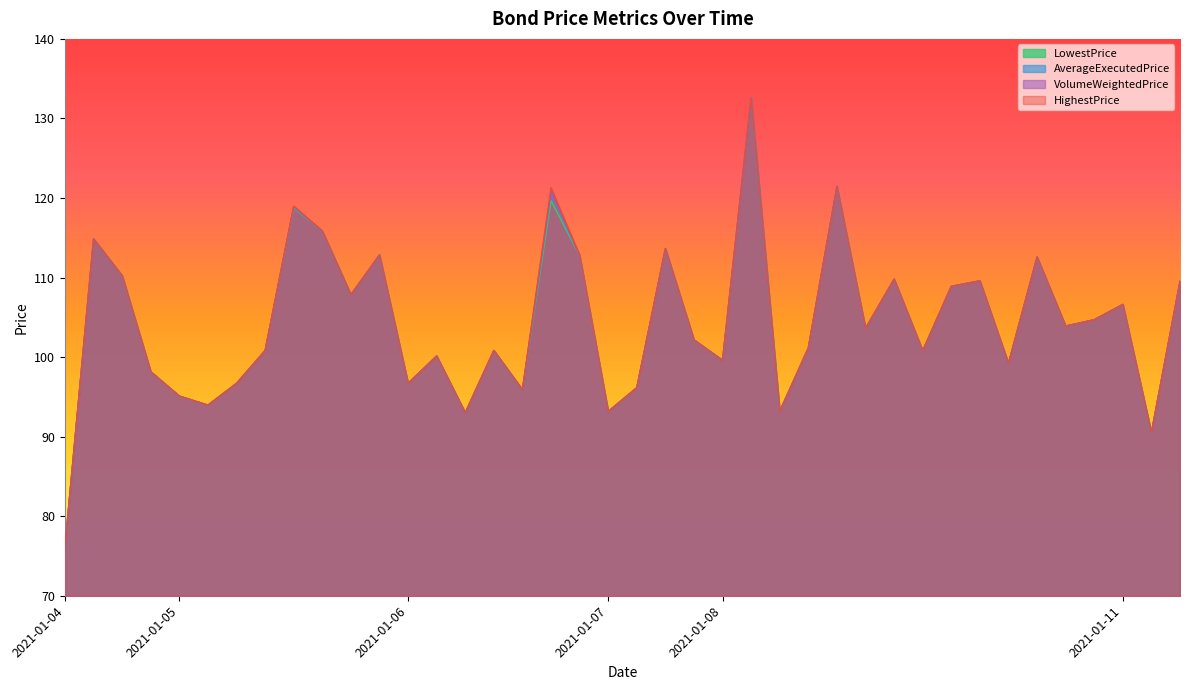

What is the maximum value for HighestPrice?

132.6